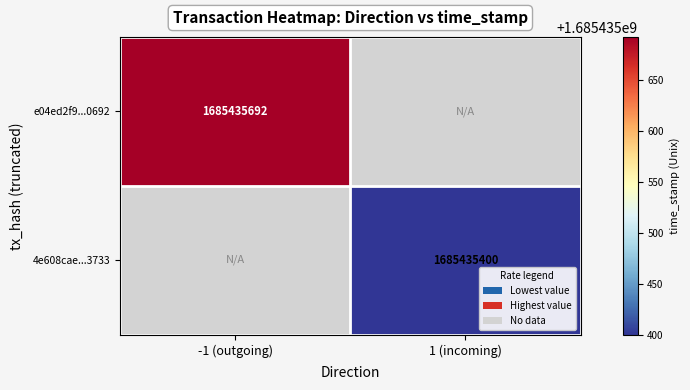

List the series in order of their peak value, lowest first.

4e608cae635a100f97e334b2098a892e535d733, e04ed2f928ec8b90c68009e3bf6ef9c00080692